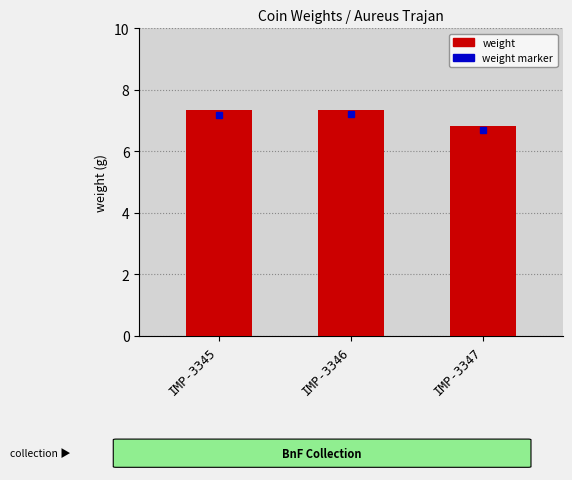

What is the minimum value shown in the chart?

6.8